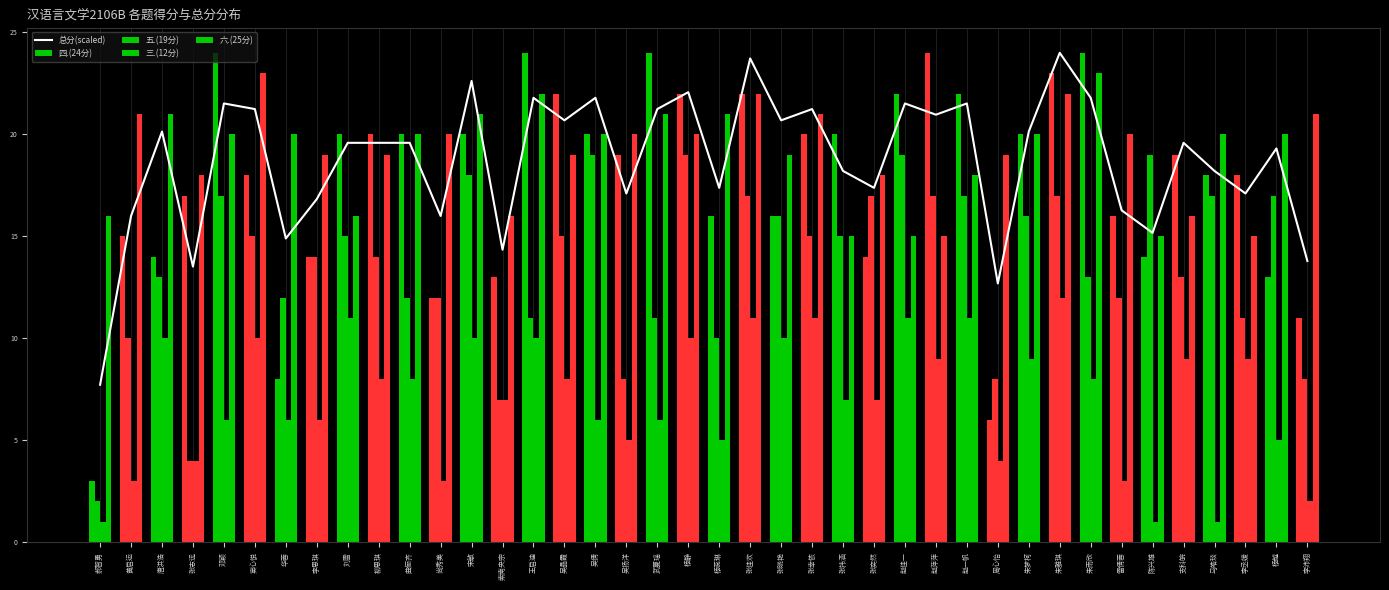

Is it true that 总分(scaled) equals 5.8 at 张志远?

False